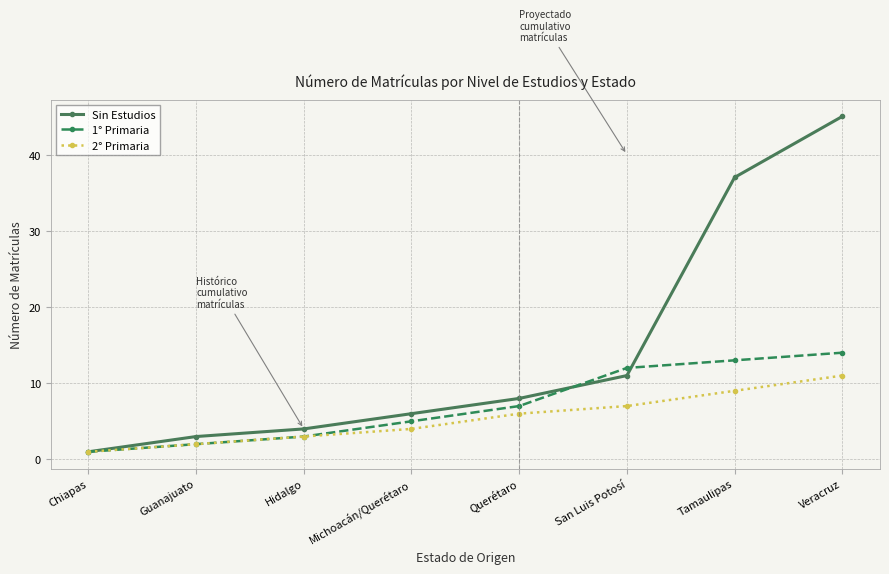

At which category does the chart reach its minimum across all series?

Chiapas